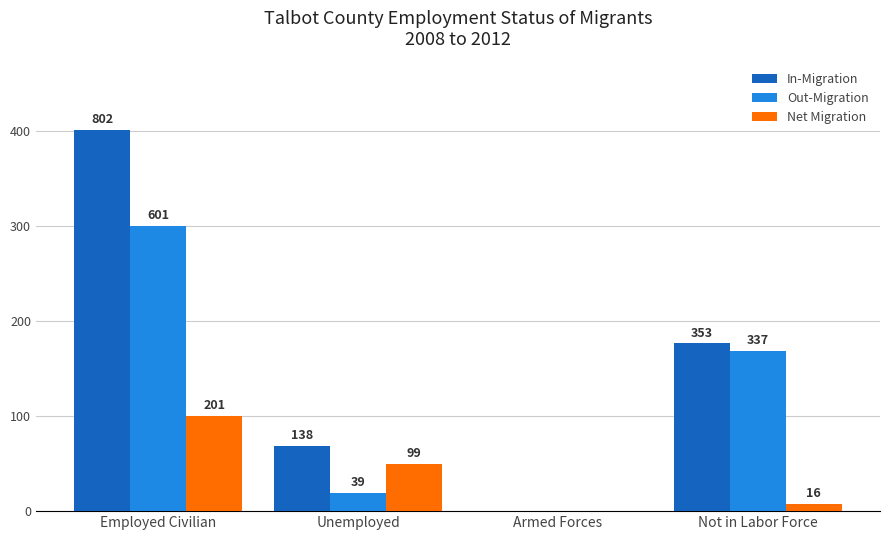

What is the difference between the second highest and minimum values in the Net Migration series?

99